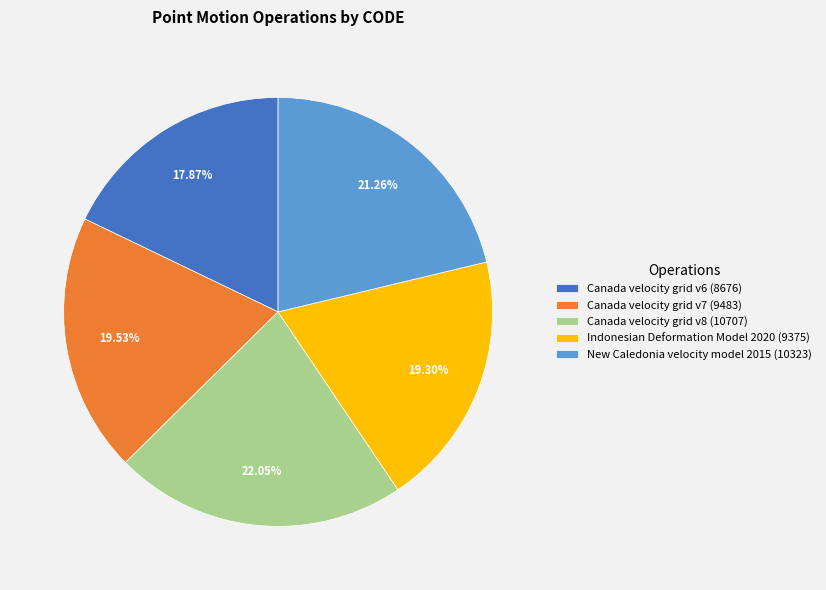

Which category has the smallest portion of the pie?

Canada velocity grid v6